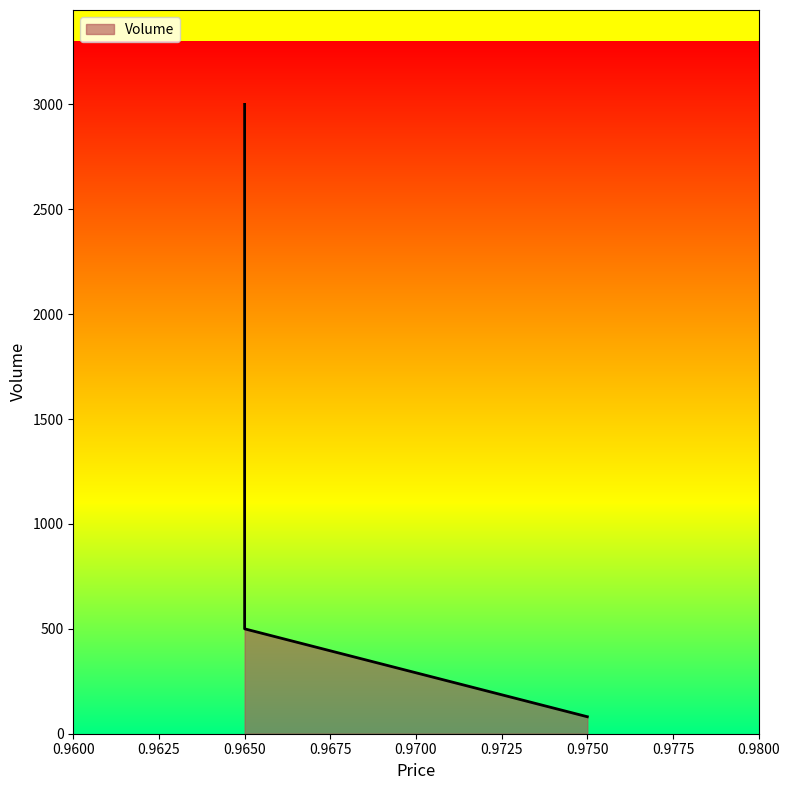

What is the maximum value shown in the chart?

3000